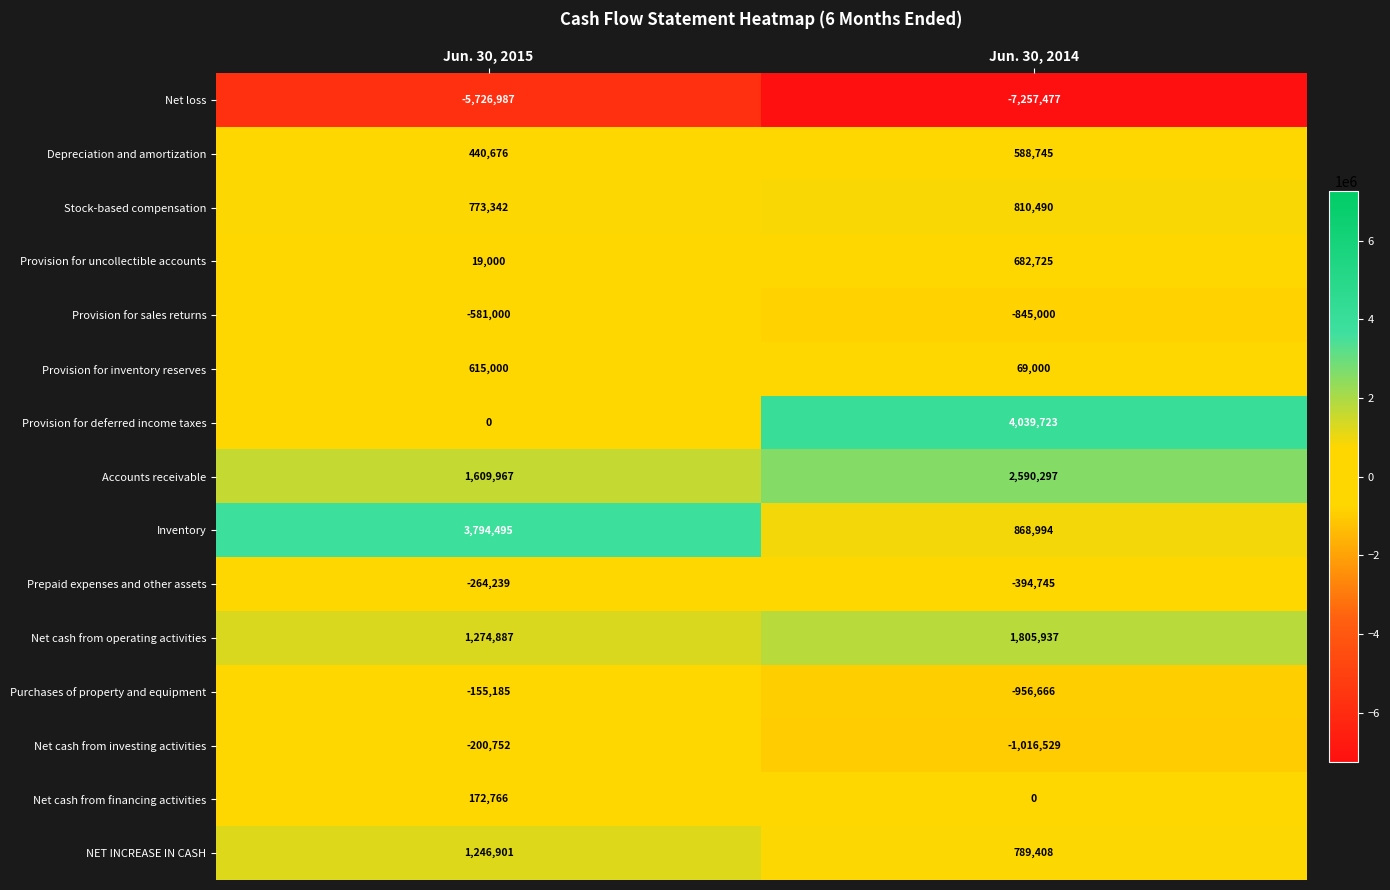

What is the greatest value displayed?

4039723